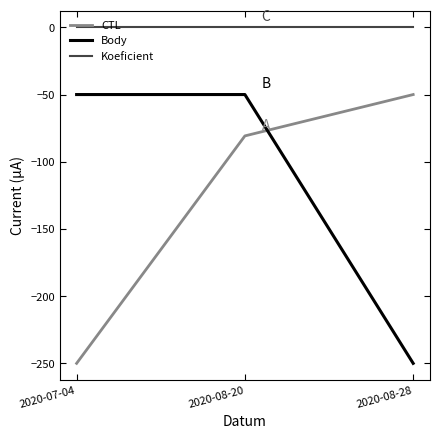

Count the number of categories in the chart.

3